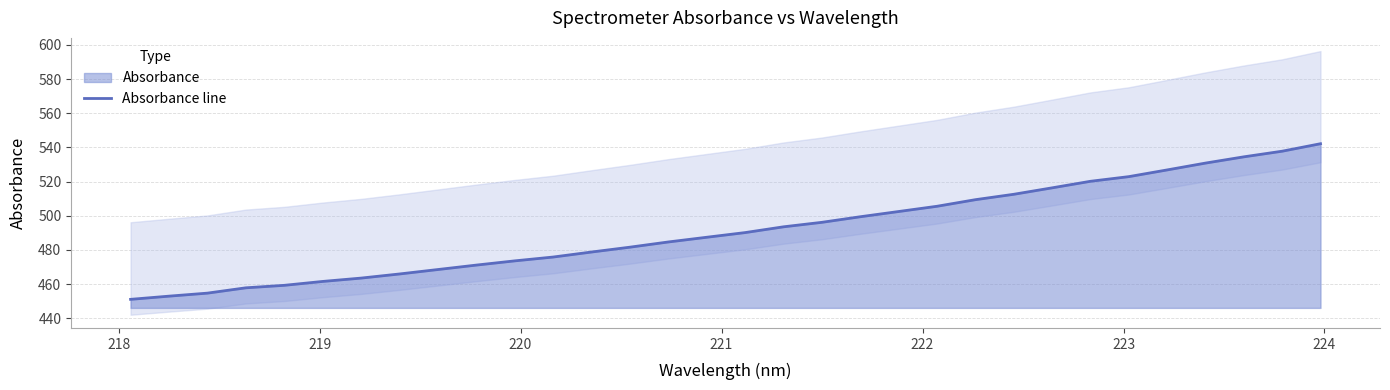

What is the lowest value of the Absorbance line series?

451.1